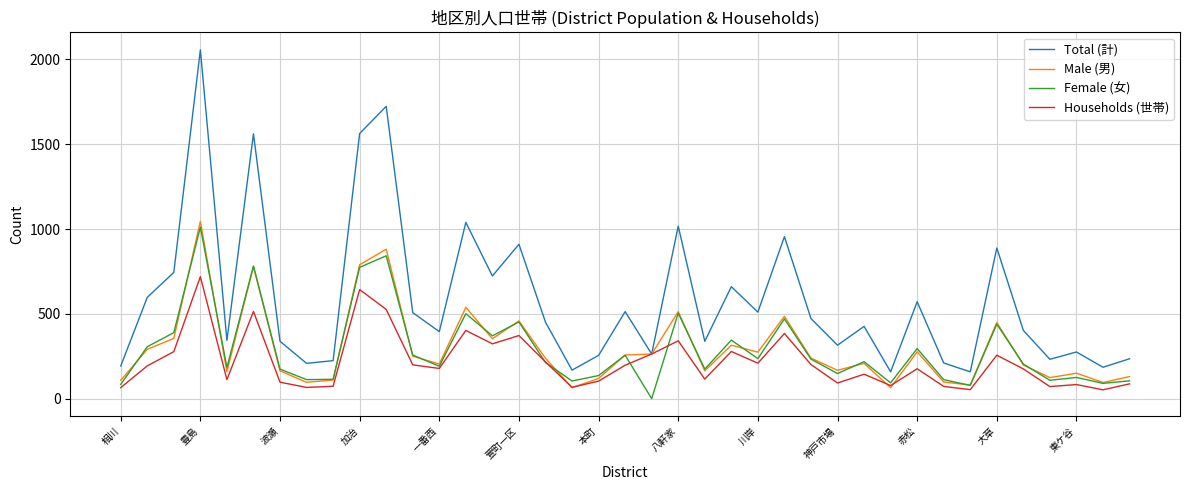

List the series in order of their peak value, lowest first.

Households (世帯), Female (女), Male (男), Total (計)